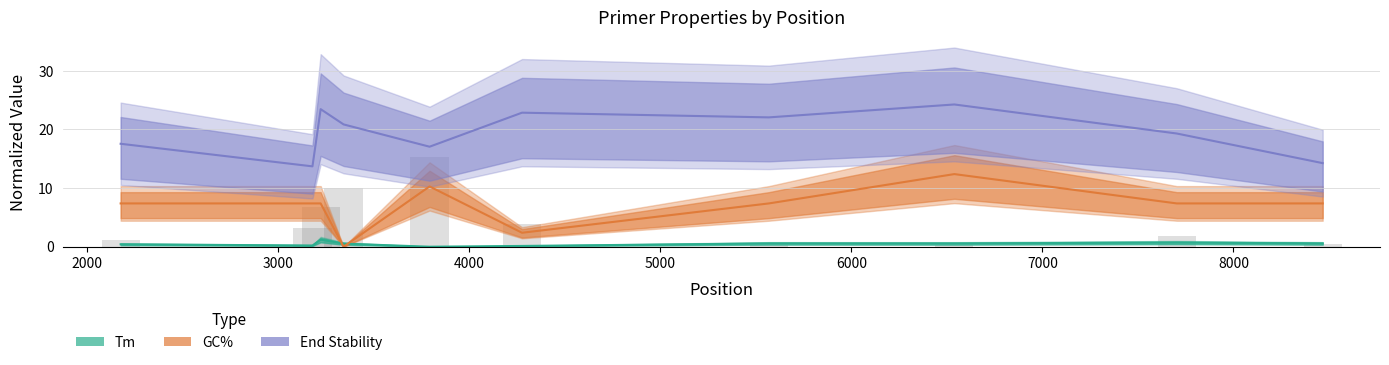

Reading left to right, extract all data points from this chart.

Tm: 0.4	0.2	1.2	0.5	0.0	0.1	0.6	0.6	0.7	0.6
GC%: 7.4	7.4	7.4	0.0	10.3	2.4	7.4	12.4	7.4	7.4
End Stability: 17.5	13.7	23.5	20.9	17.1	22.9	22.0	24.2	19.3	14.2